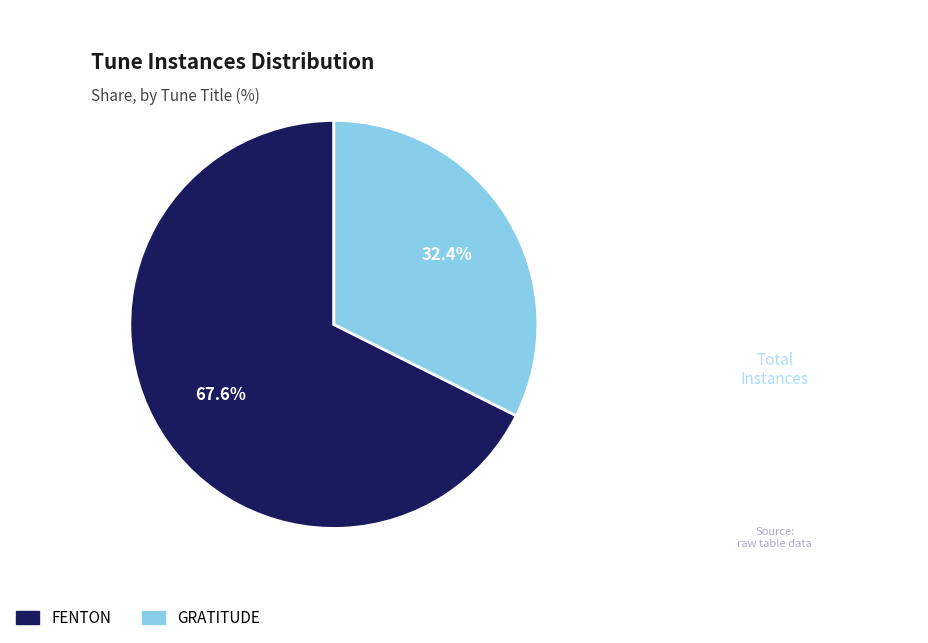

How many segments does this pie chart have?

2